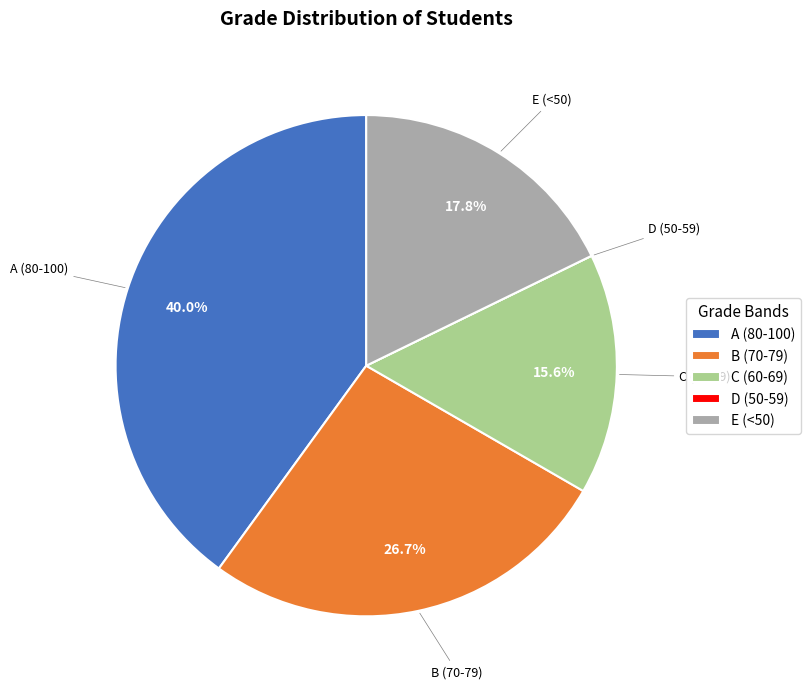

Does E (<50) represent more than half of the total?

No